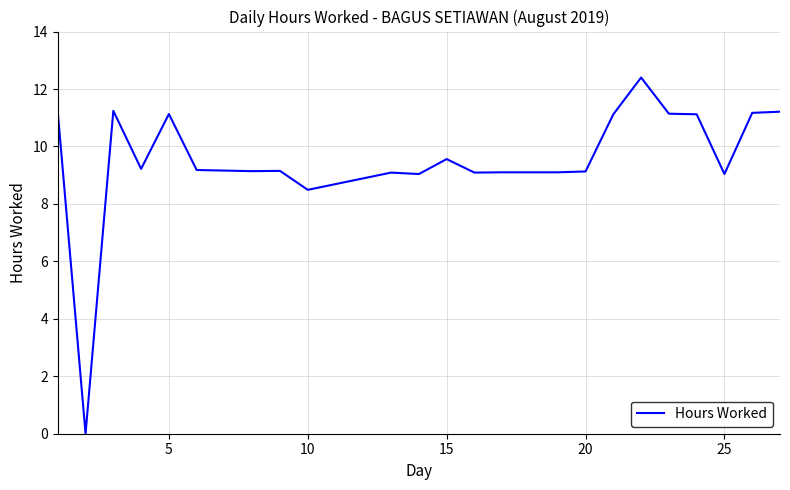

What is the maximum value shown in the chart?

12.4